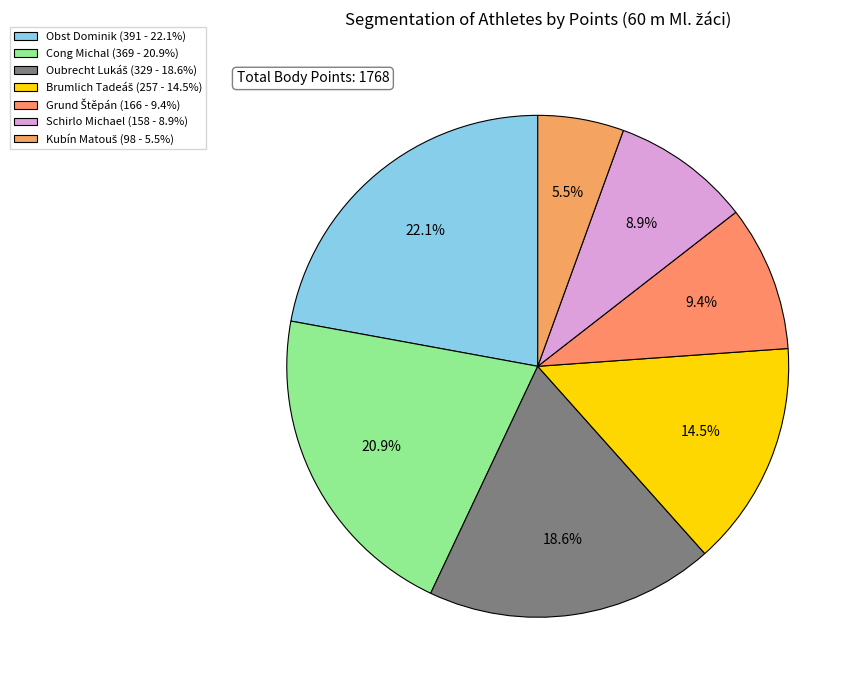

How many slices are in this pie chart?

7